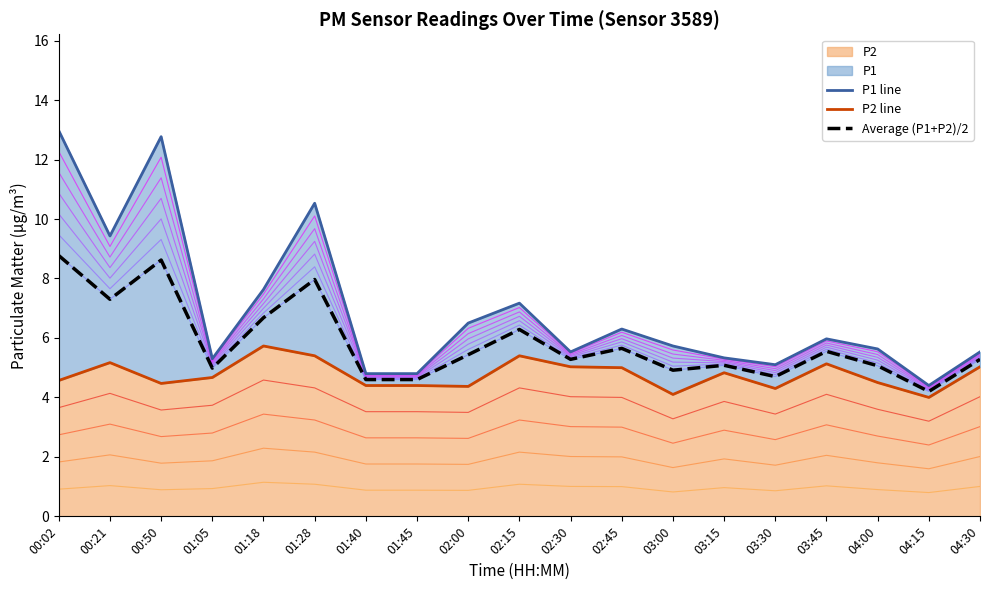

Rank the series at 02:00 from highest to lowest value.

P1 line, Average (P1+P2)/2, P2 line